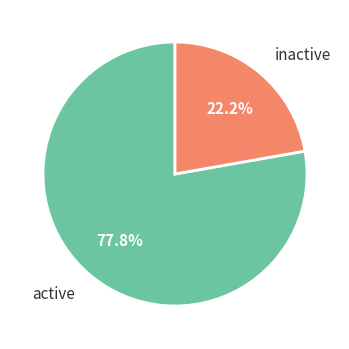

What is the largest slice in the pie chart?

active